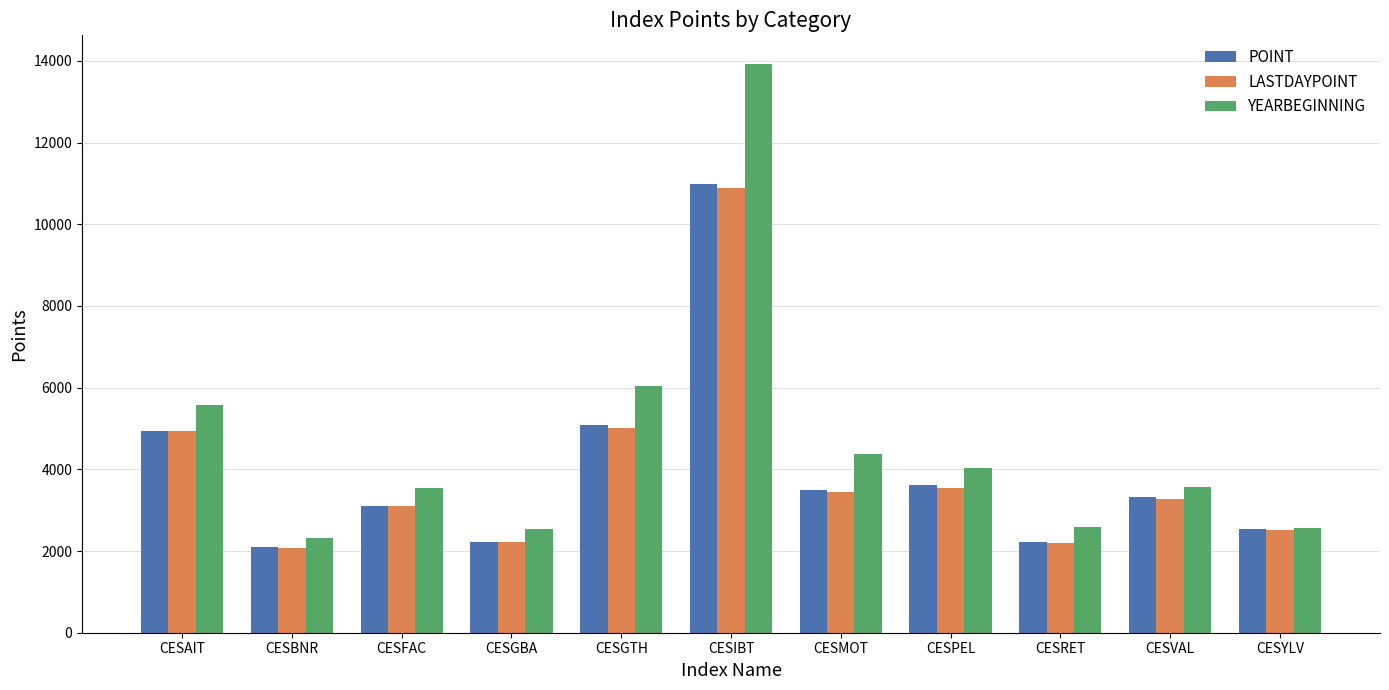

How many distinct data groups are displayed?

3